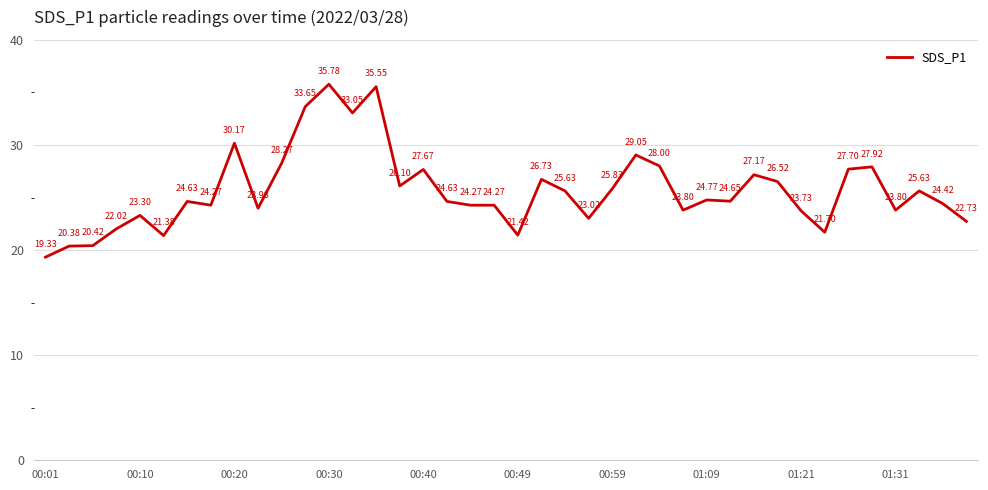

What is the value of the 18th point from the left?

24.6